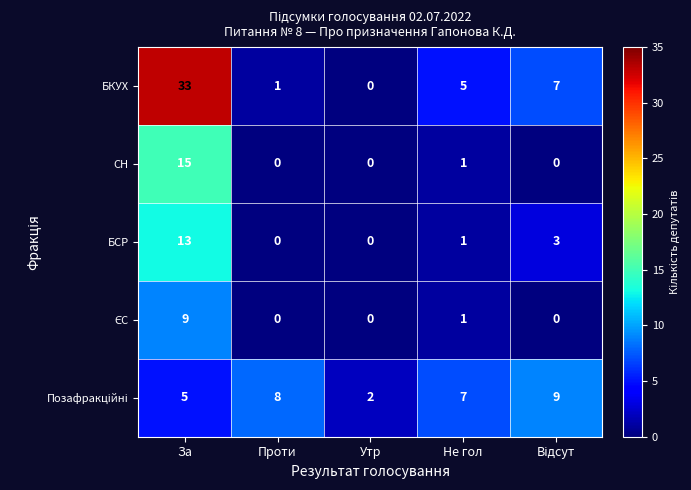

Which series has the widest spread of values?

БКУХ